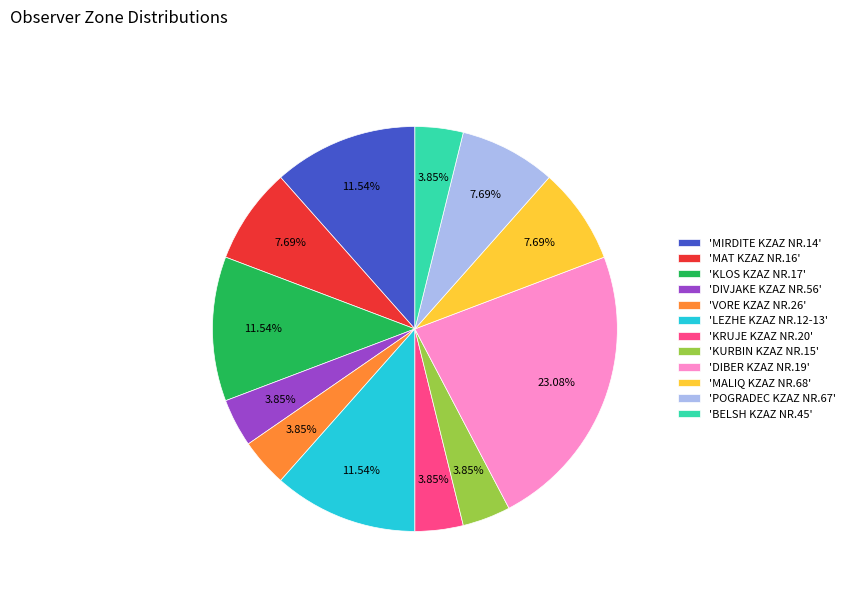

Between 'POGRADEC KZAZ NR.67' and 'KURBIN KZAZ NR.15', which is larger?

'POGRADEC KZAZ NR.67'